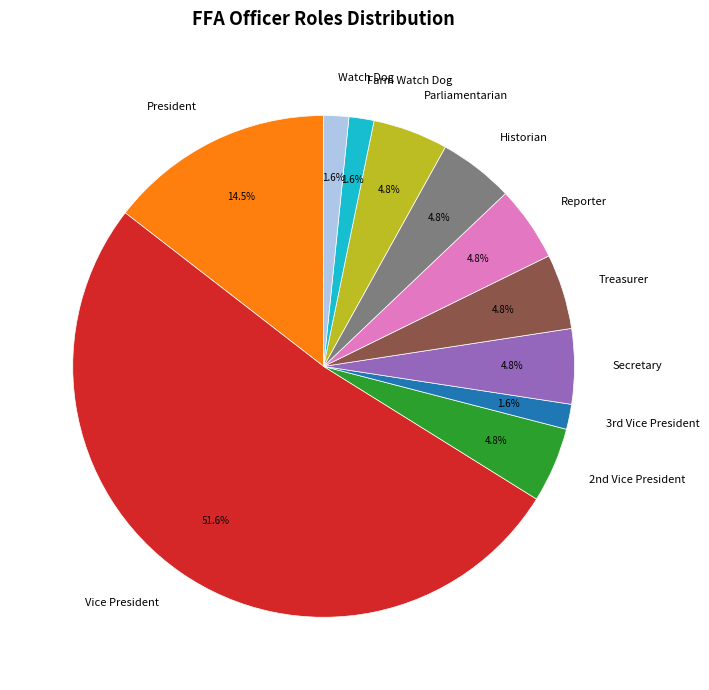

Is the sum of Secretary and Farm Watch Dog greater than half?

No